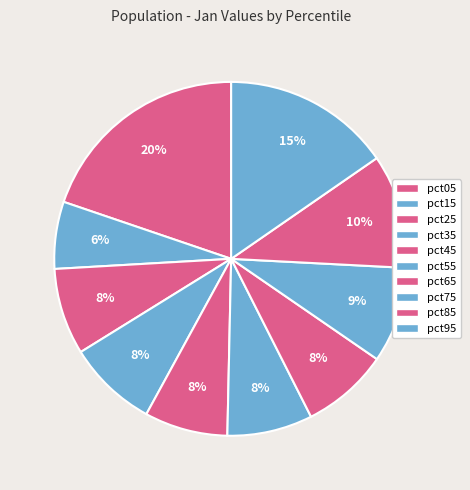

How many segments does this pie chart have?

10